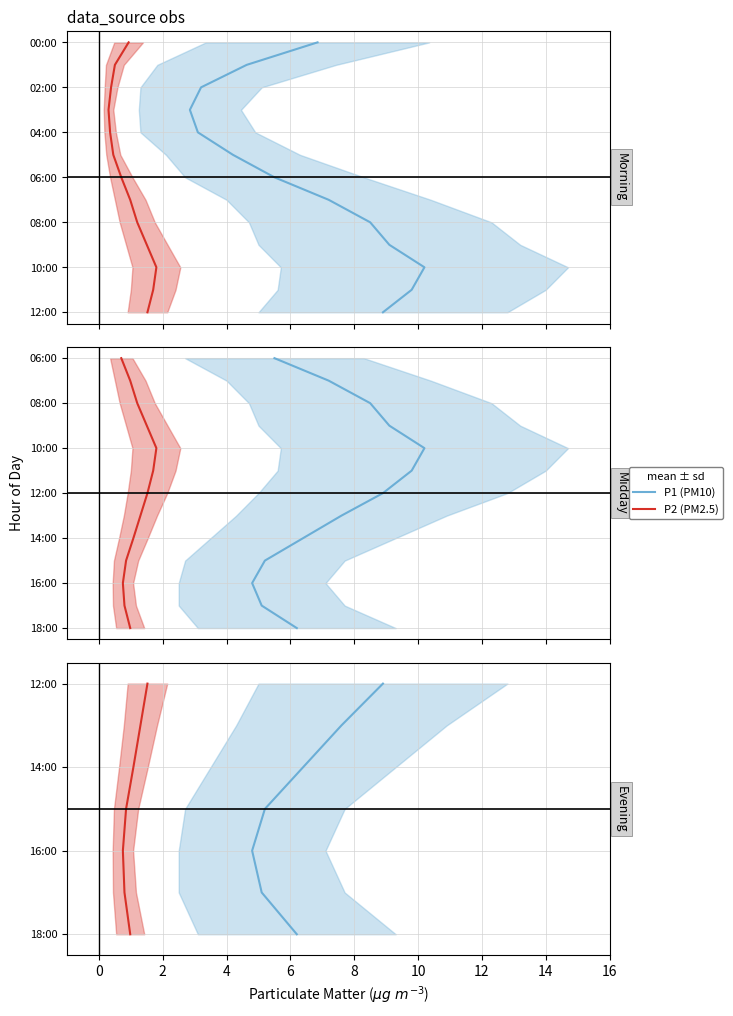

What is the label of the 5th point from the left?

6